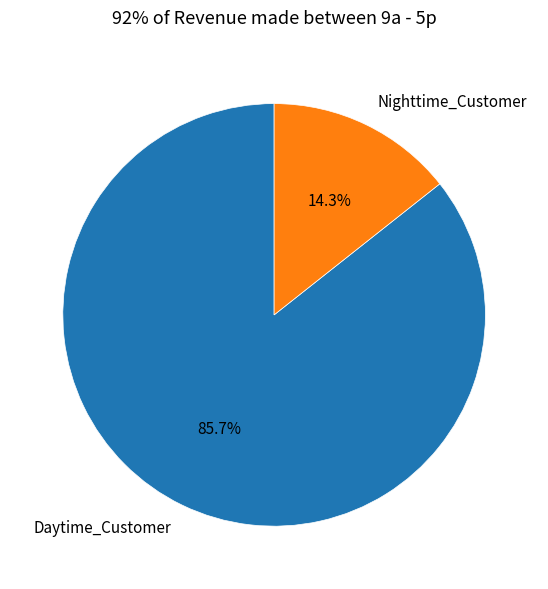

Rank the categories by value from lowest to highest.

Nighttime_Customer, Daytime_Customer